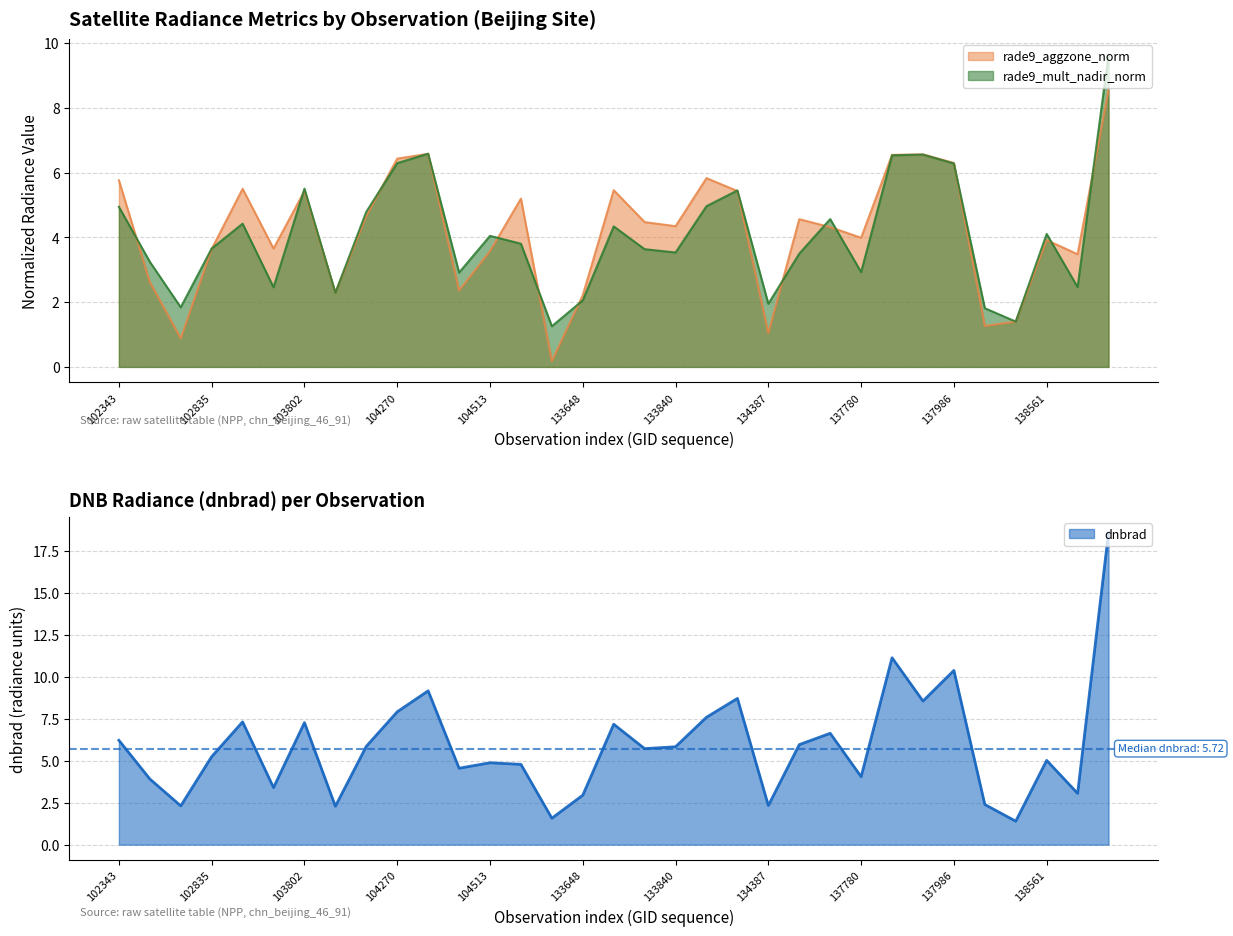

The value of dnbrad at 133648 is 0.7. True or false?

False